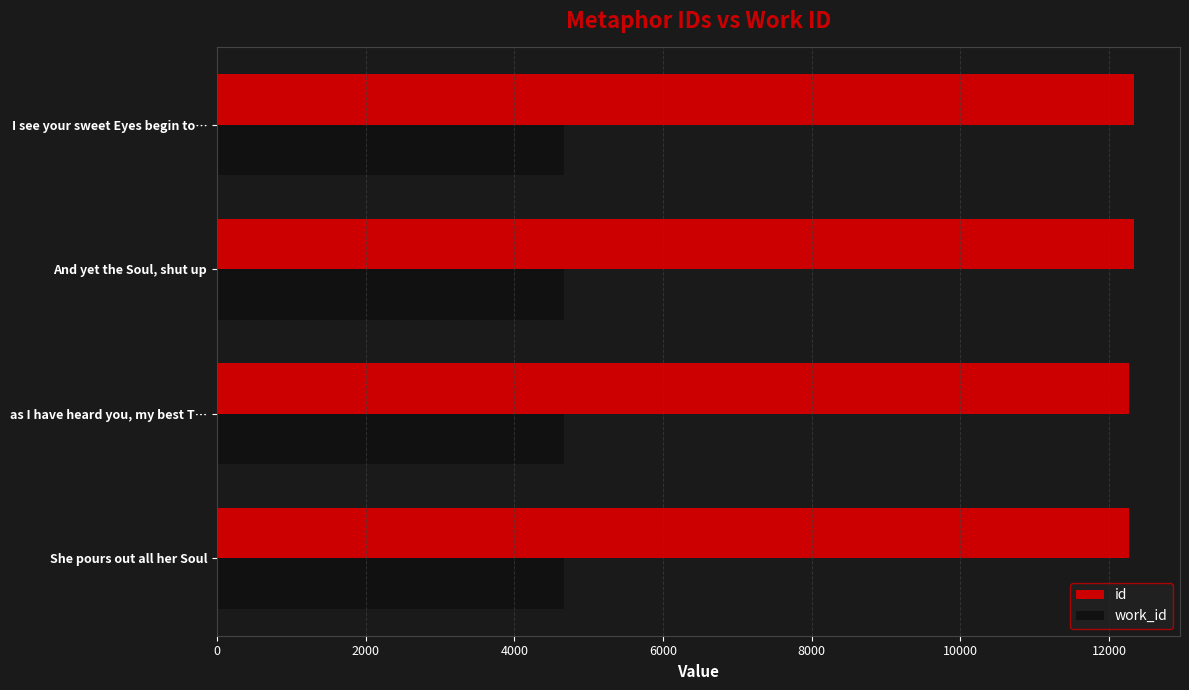

The id series shows 12338 at I see your sweet Eyes begin to…. True or false?

True